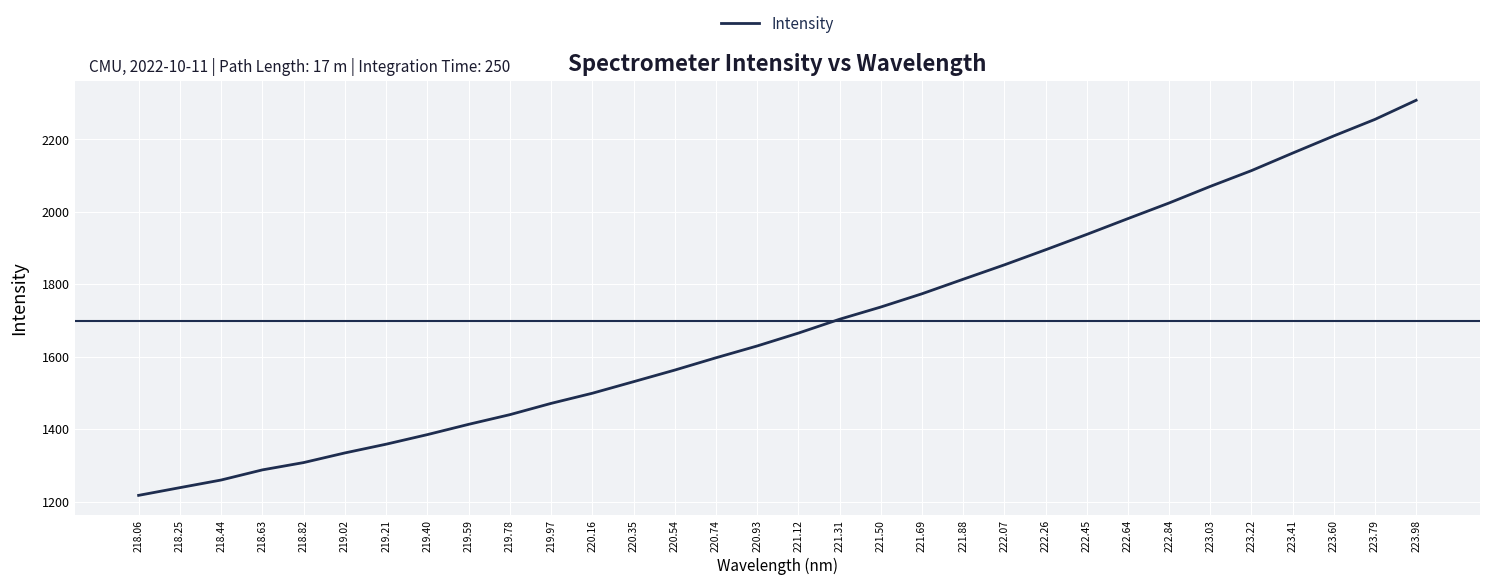

Approximately how many times larger is the value at 219.97 compared to 223.03?

0.7